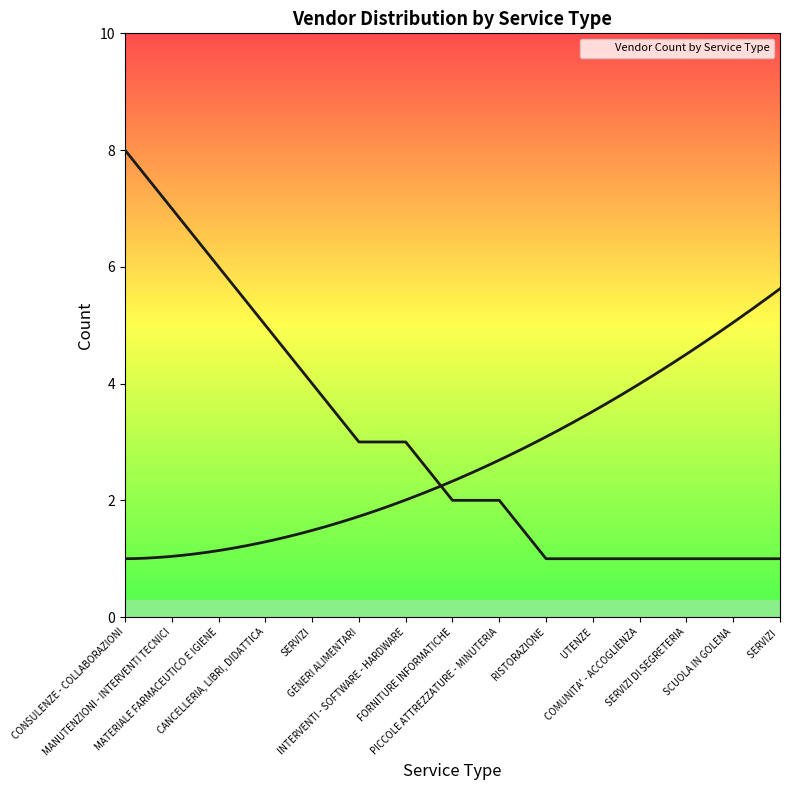

What is the difference between the values at PICCOLE ATTREZZATURE - MINUTERIA and SERVIZI ?

1